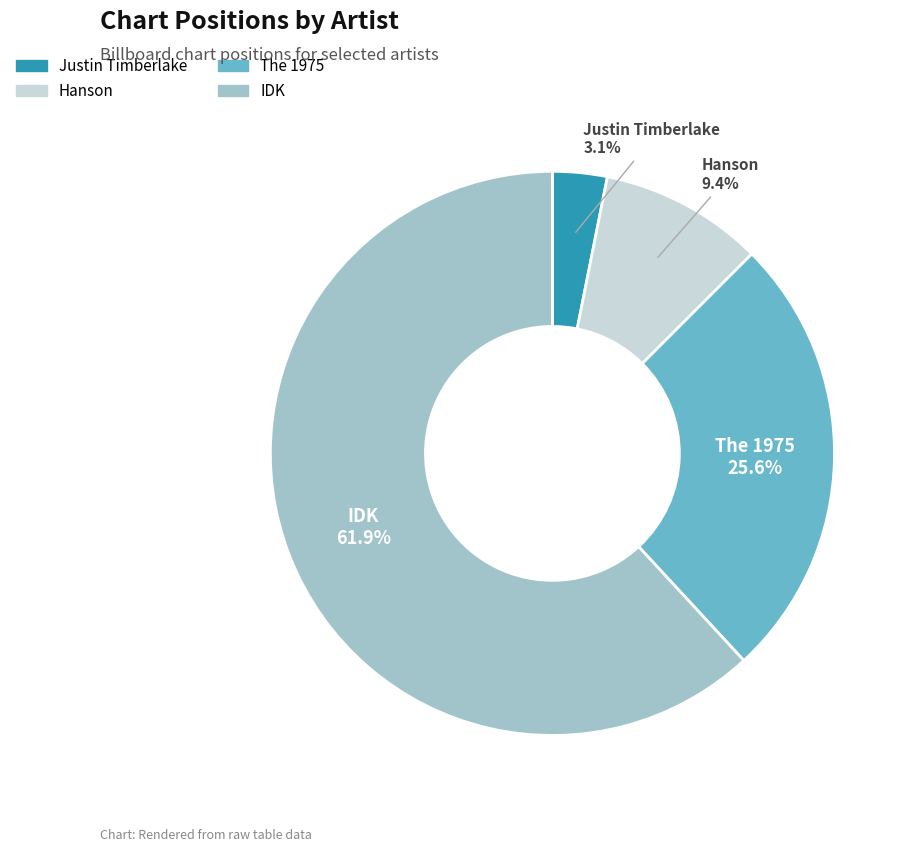

True or false: IDK accounts for 62% of the total.

True